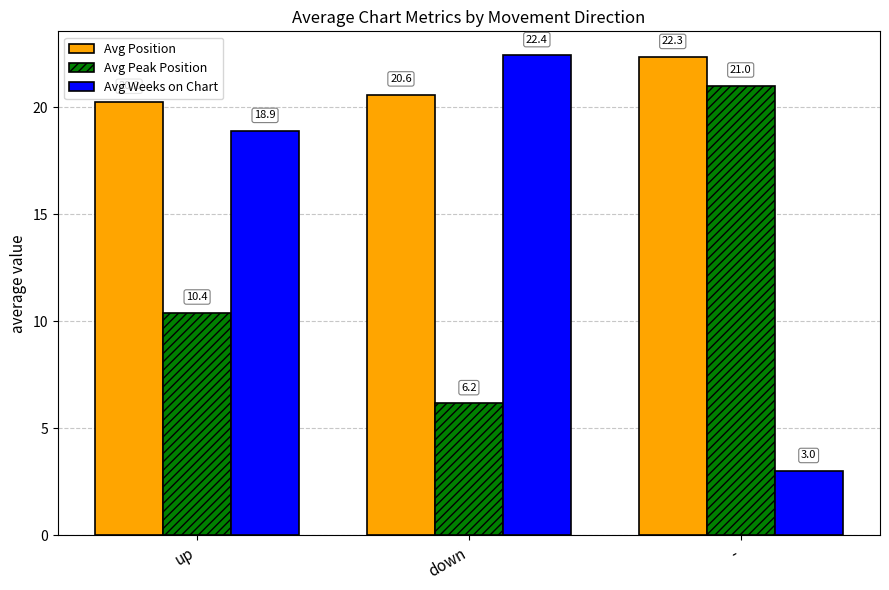

At which category is the sum across all series the highest?

up